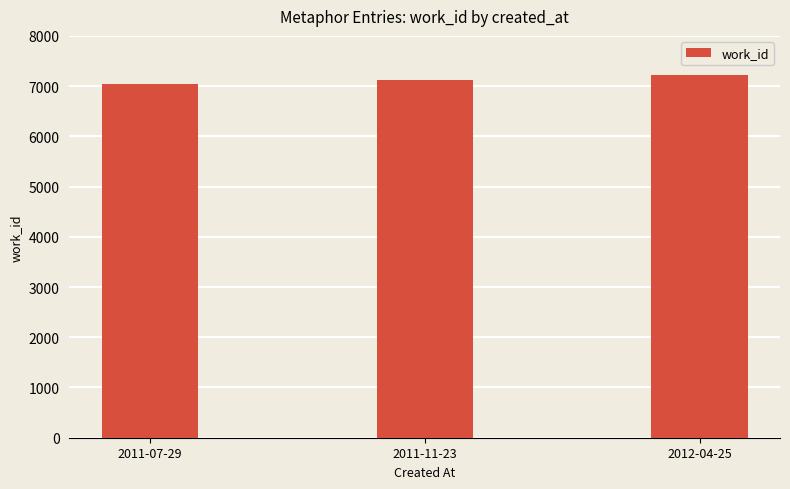

How many distinct data groups are displayed?

1